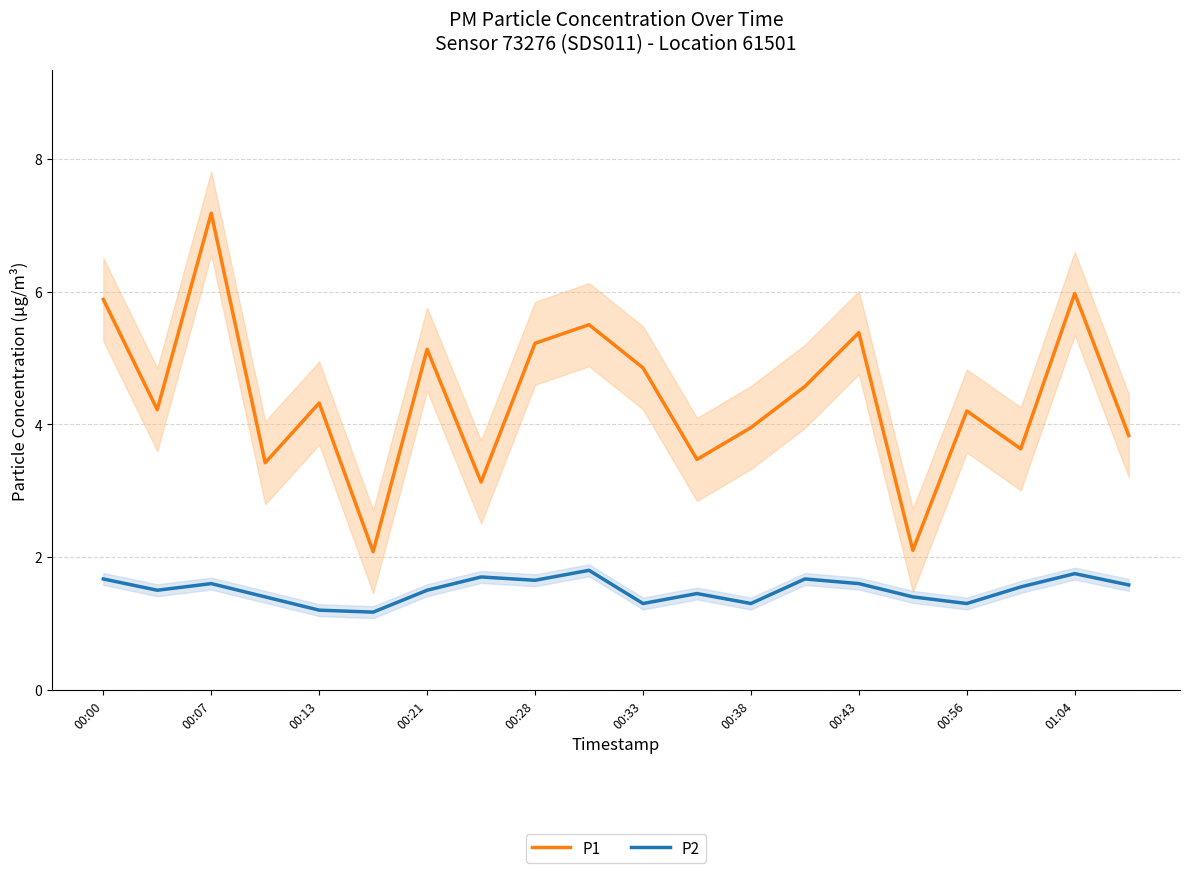

The P1 series shows 2.4 at 19. True or false?

False